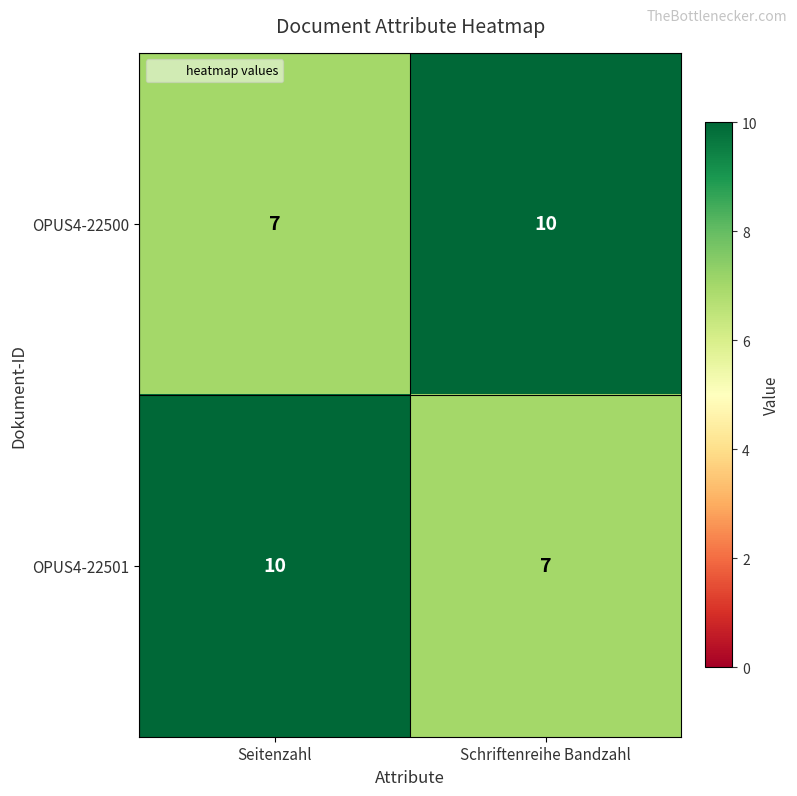

What is the sum of the OPUS4-22501 values at Seitenzahl and Schriftenreihe Bandzahl?

17